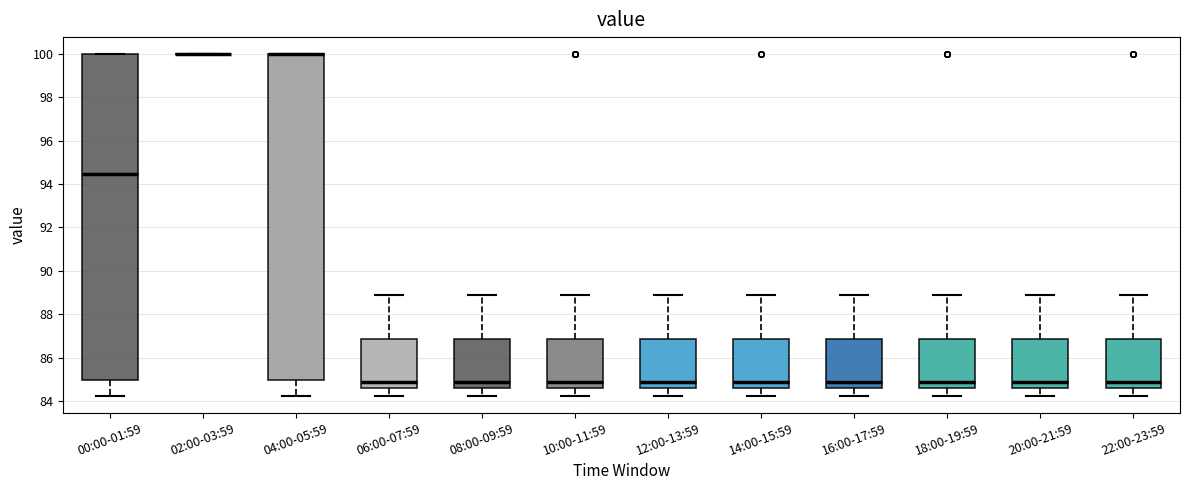

Reading left to right, read every box against the y-axis: the position of its median line, the range the box covers, and the ends of its whiskers. The values are not printed on the chart, so give them approximately, as read against the axis.

00:00-01:59: median 94.4, box 85.0 to 100.0, whiskers 84.2 to 100.0
02:00-03:59: box collapsed to a line at 100.0, whiskers 100.0 to 100.0
04:00-05:59: median 100.0 (drawn on the box's upper edge), box 85.0 to 100.0, whiskers 84.2 to 100.0
06:00-07:59: median 84.8, box 84.6 to 86.8, whiskers 84.2 to 89.0
08:00-09:59: median 84.8, box 84.6 to 86.8, whiskers 84.2 to 89.0
10:00-11:59: median 84.8, box 84.6 to 86.8, whiskers 84.2 to 89.0
12:00-13:59: median 84.8, box 84.6 to 86.8, whiskers 84.2 to 89.0
14:00-15:59: median 84.8, box 84.6 to 86.8, whiskers 84.2 to 89.0
16:00-17:59: median 84.8, box 84.6 to 86.8, whiskers 84.2 to 89.0
18:00-19:59: median 84.8, box 84.6 to 86.8, whiskers 84.2 to 89.0
20:00-21:59: median 84.8, box 84.6 to 86.8, whiskers 84.2 to 89.0
22:00-23:59: median 84.8, box 84.6 to 86.8, whiskers 84.2 to 89.0